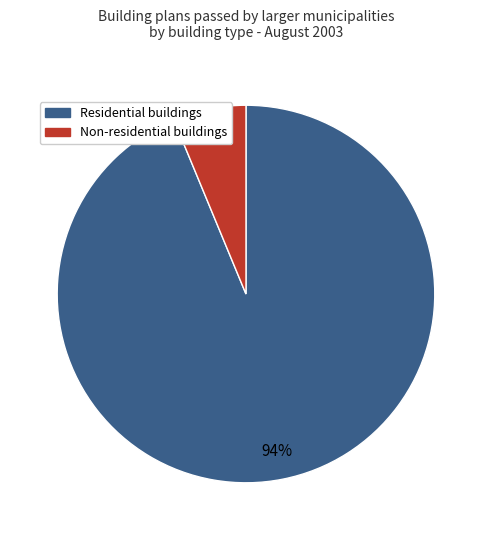

Which category accounts for the majority?

Residential buildings